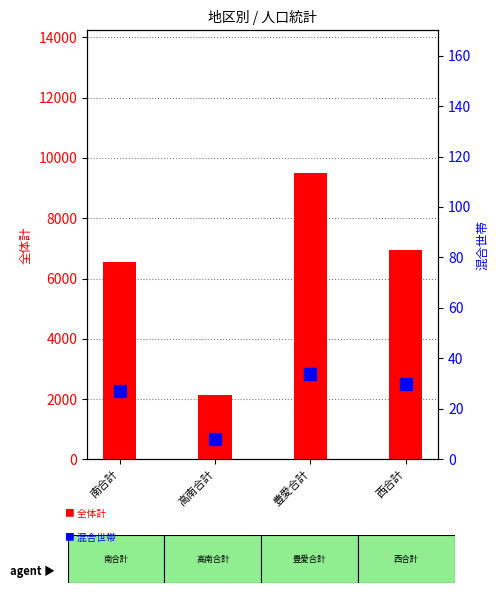

Reading left to right, transcribe all the data shown in this chart.

全体計: 6534	2135	9490	6952
混合世帯: 27	8	34	30